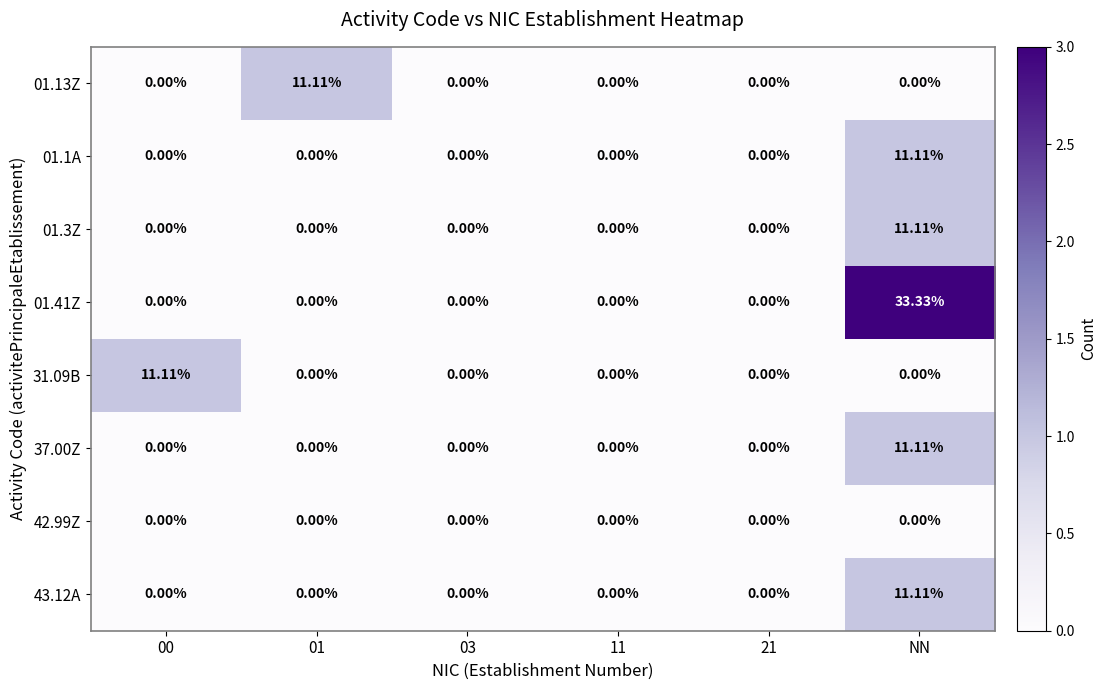

At which label does 43.12A reach its peak?

NN